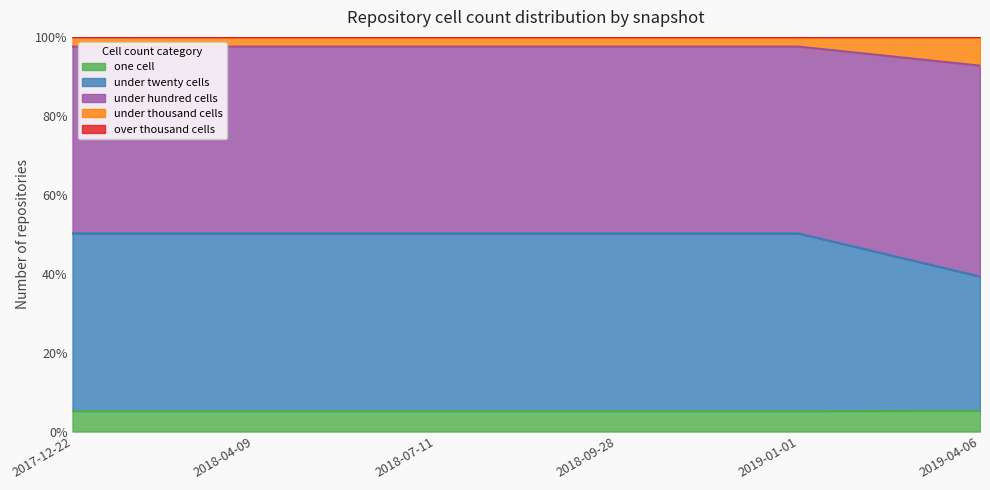

What is the maximum value for one cell?

5.3